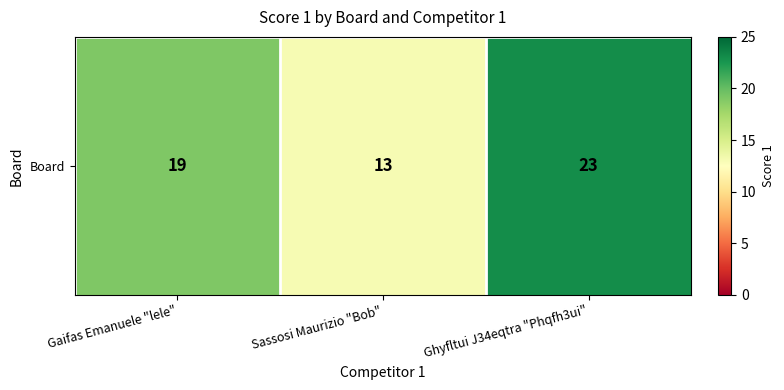

List the labels in order of value, smallest first.

Sassosi Maurizio "Bob", Gaifas Emanuele "lele", Ghyfltui J34eqtra "Phqfh3ui"